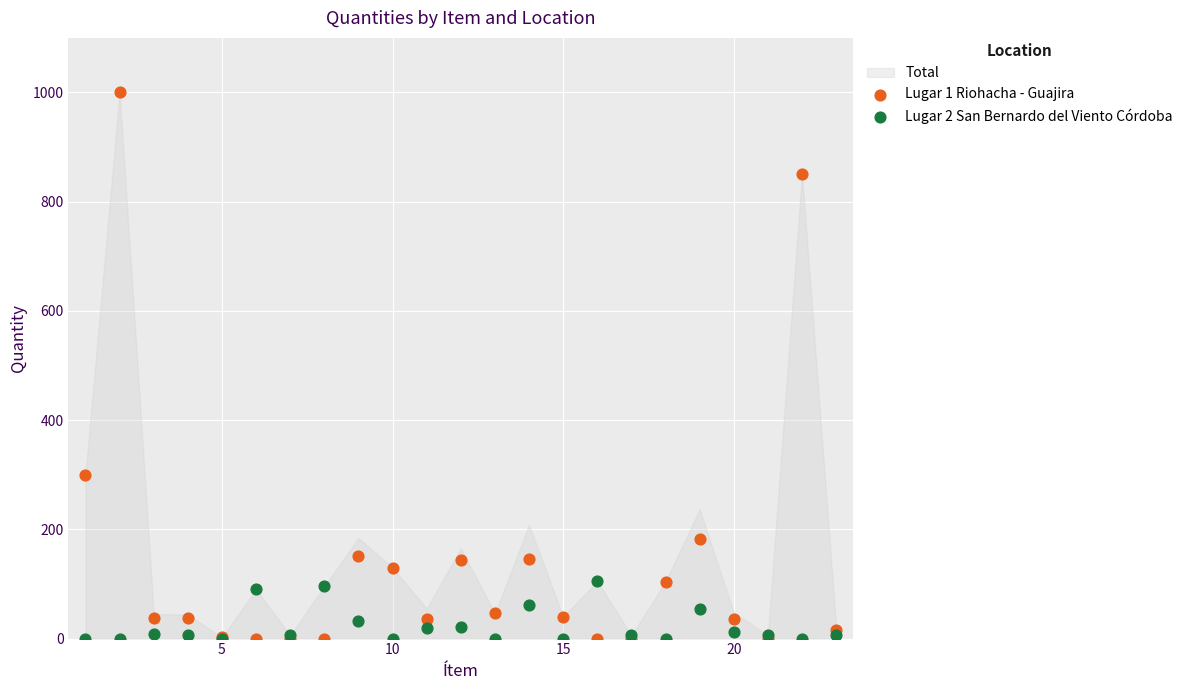

Across all series, what Y value is closest to 500?

300